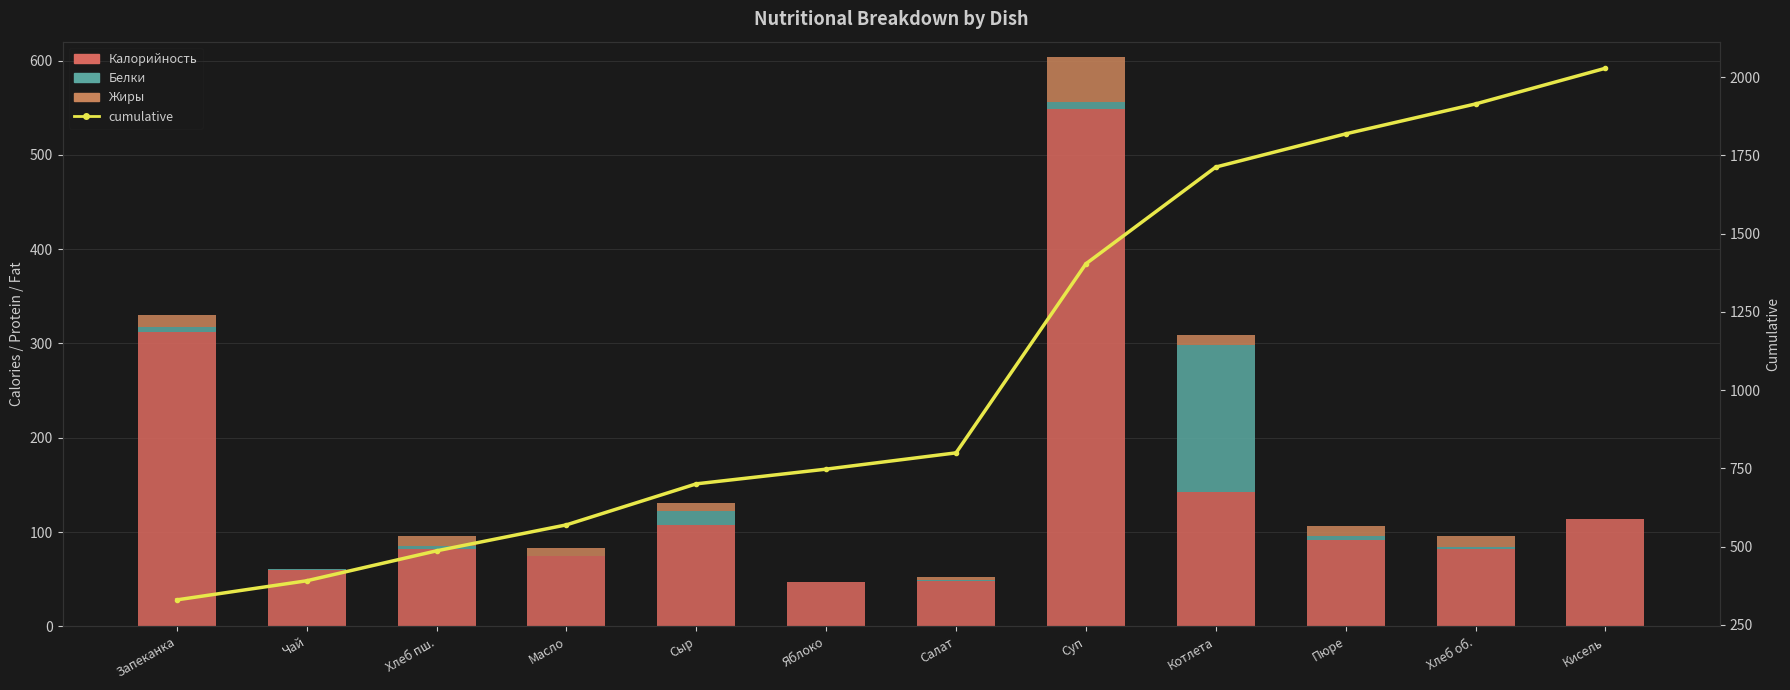

At how many categories does at least one series exceed 998?

5